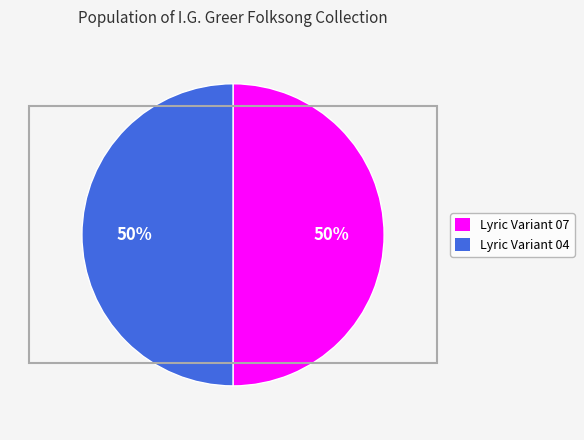

To the nearest percent, what percentage of the pie is Lyric Variant 07?

50%